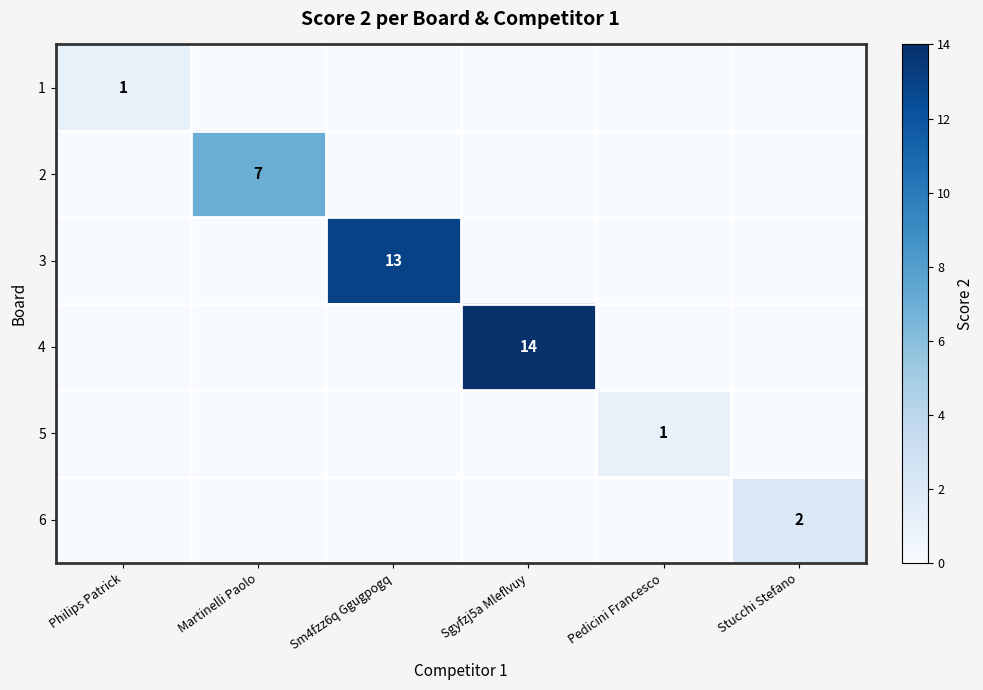

Rank the series by their maximum value, from lowest to highest.

1, 5, 6, 2, 3, 4